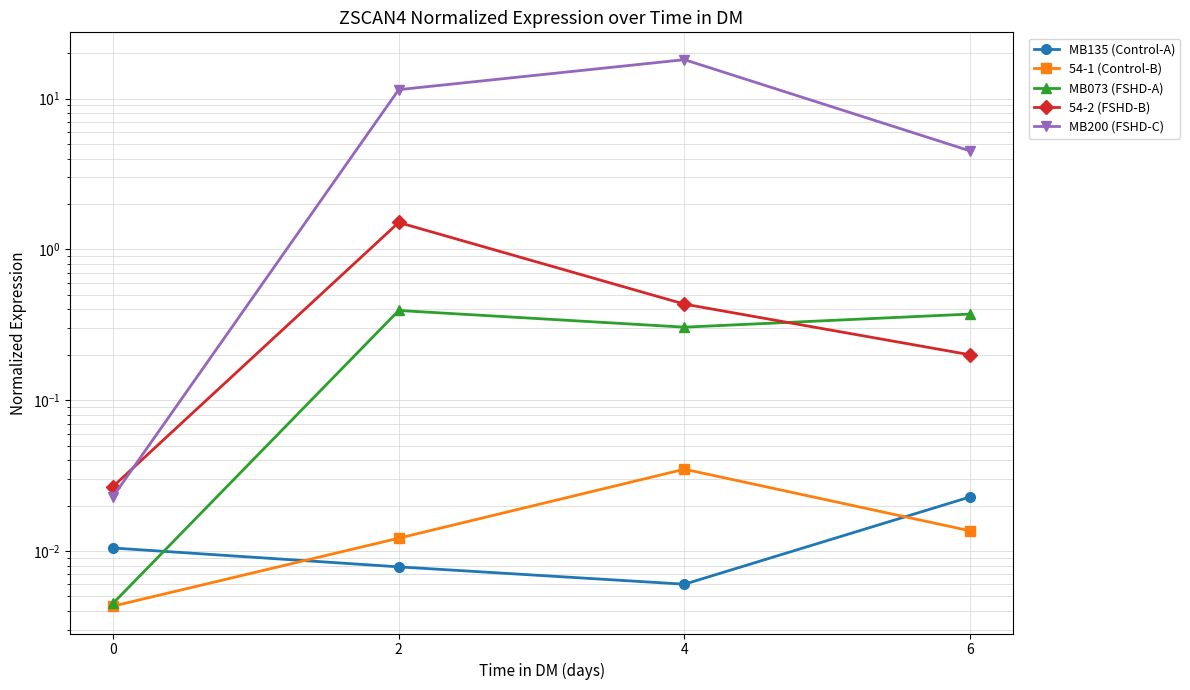

At how many categories does at least one series exceed 9?

2